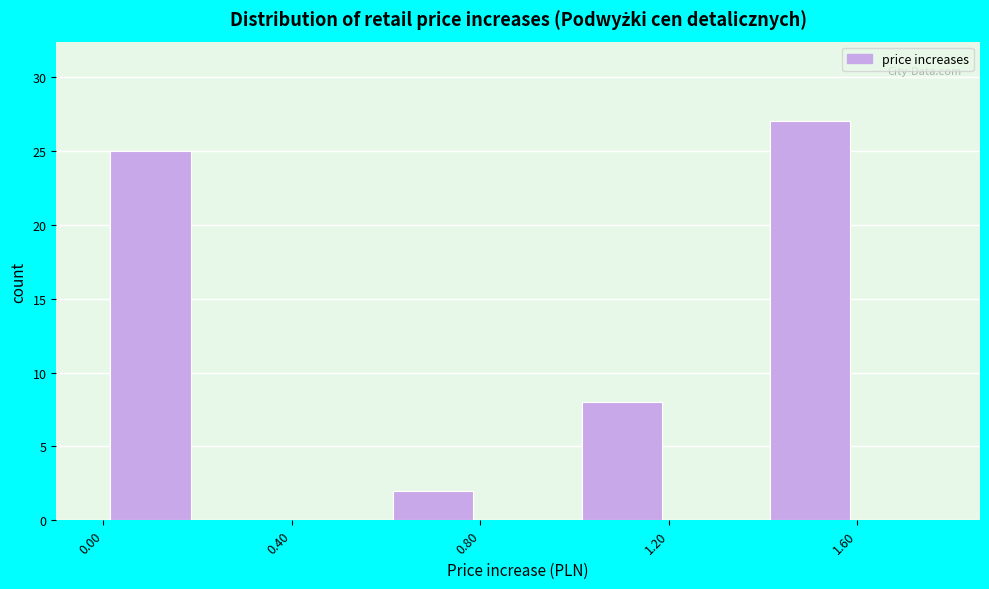

How tall is the bar that spans 1.0 to 1.2 on the x-axis? The values are not printed on the chart, so give them approximately, as read against the axis.

8